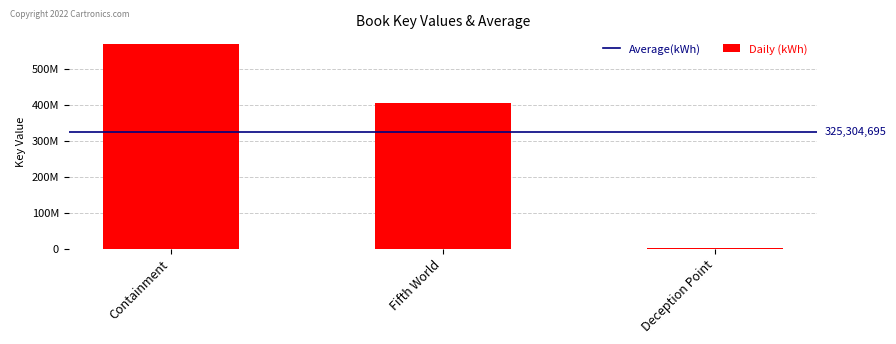

What is the label of the 1st bar from the left?

Containment